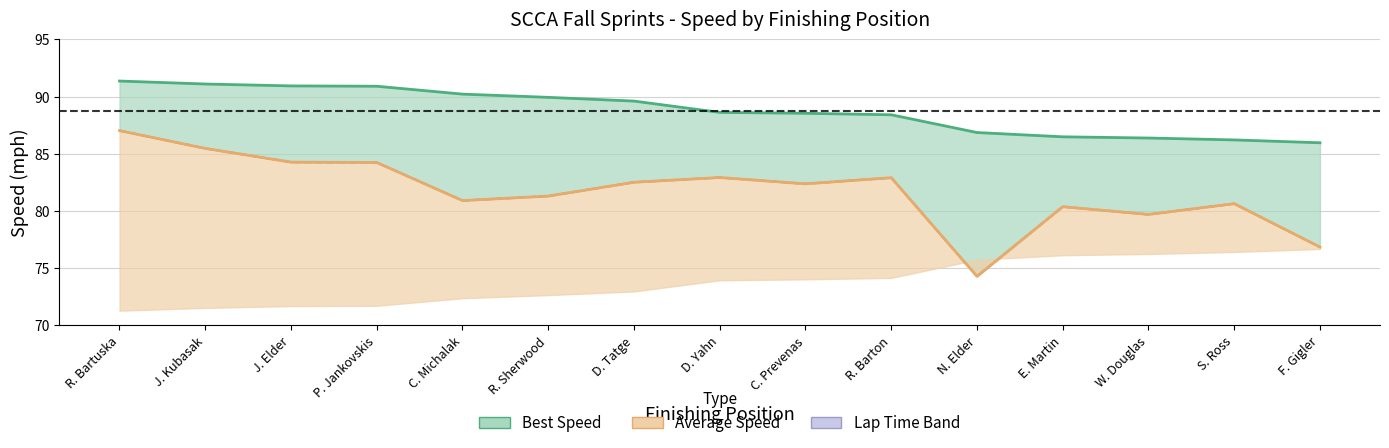

What is the label of the 6th point from the right?

R. Barton